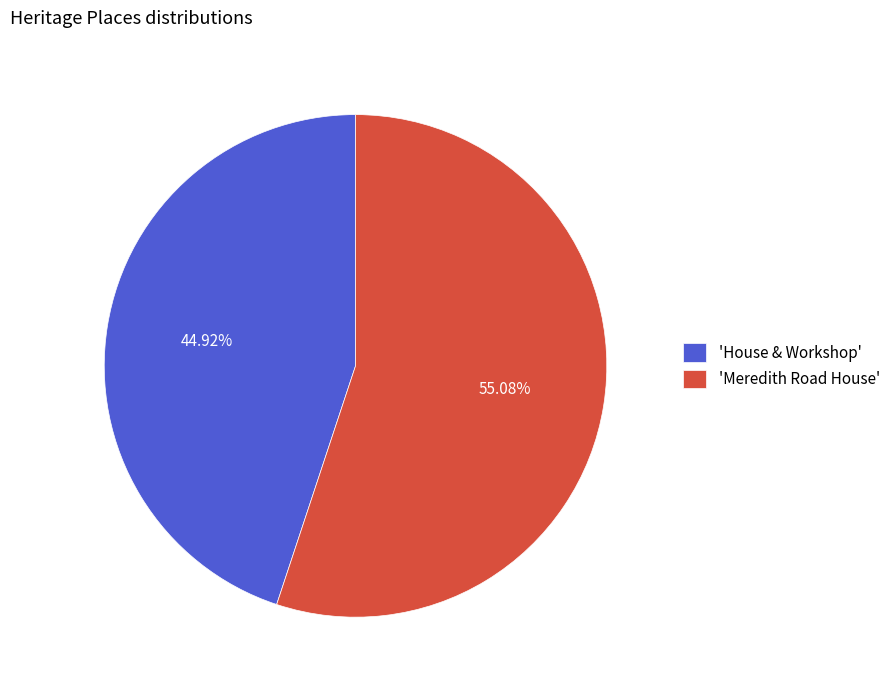

Rank the categories by value from lowest to highest.

'House & Workshop', 'Meredith Road House'